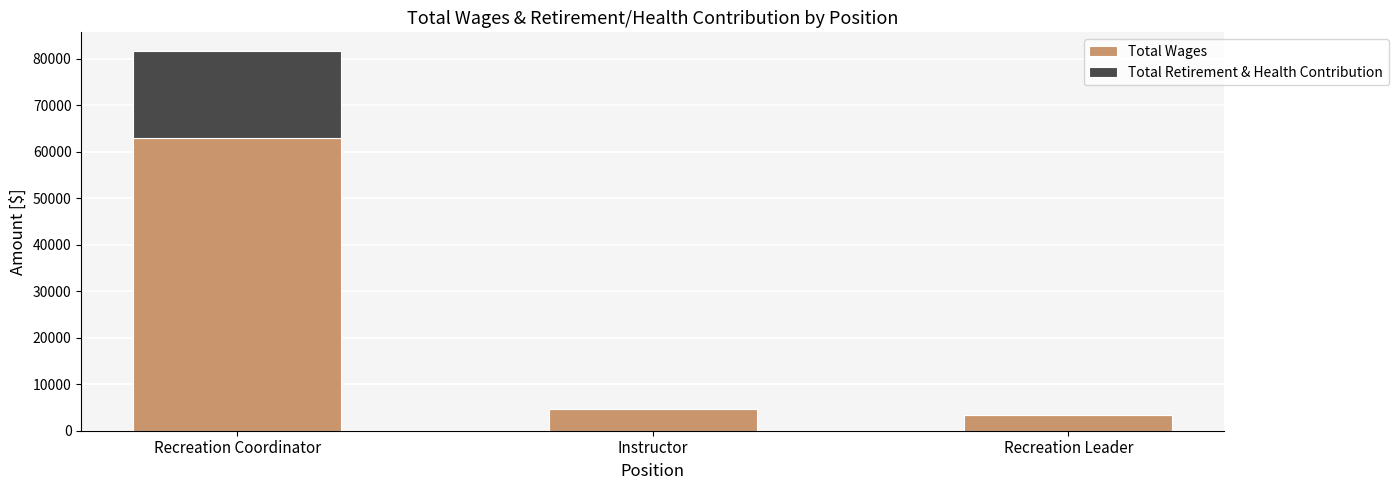

At which category is the sum across all series the highest?

Recreation Coordinator